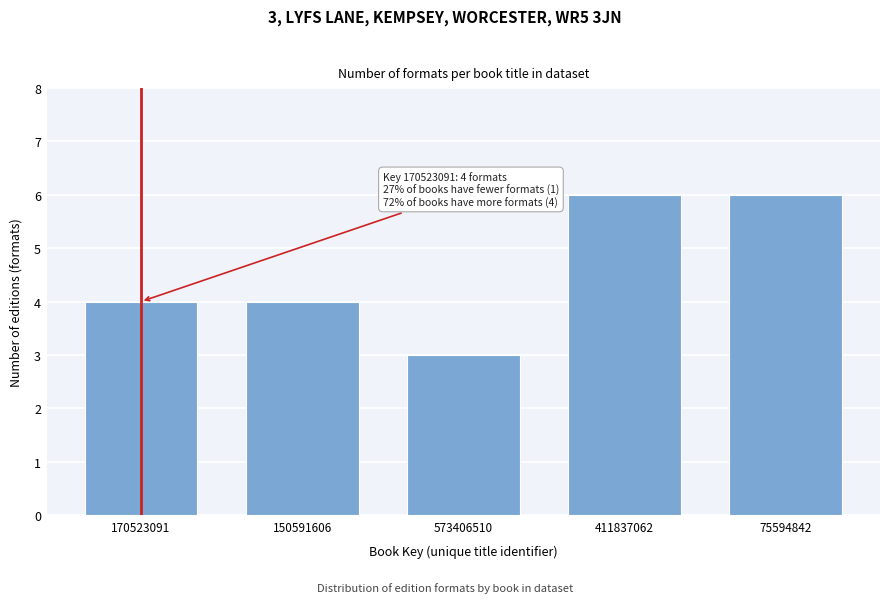

Reading right to left, list all the values displayed in this chart.

6	6	3	4	4